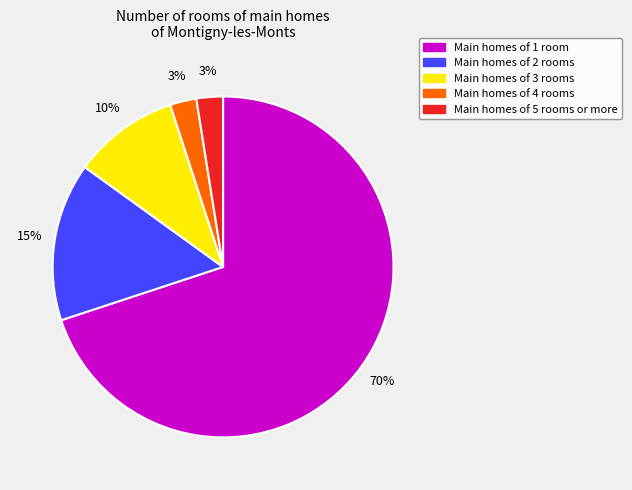

Does any single category account for the majority?

Yes